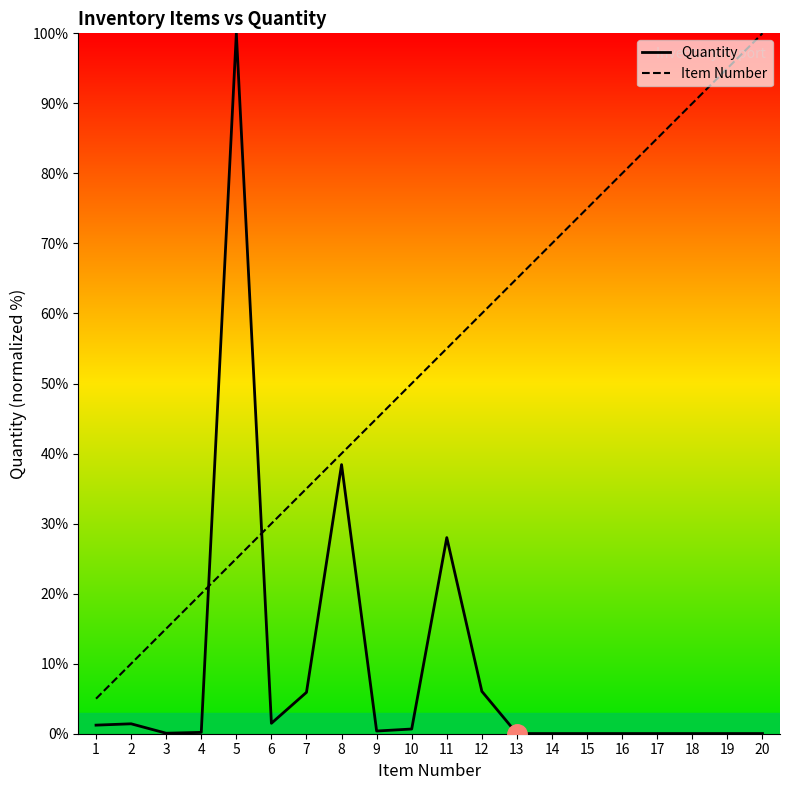

What is the difference between the second highest and second lowest values in the Item Number series?

85.0